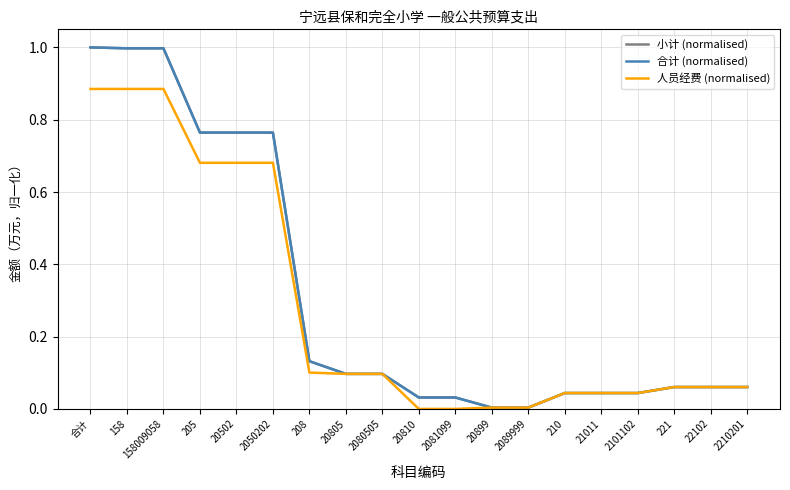

Does the chart display data point markers on the line(s)?

No